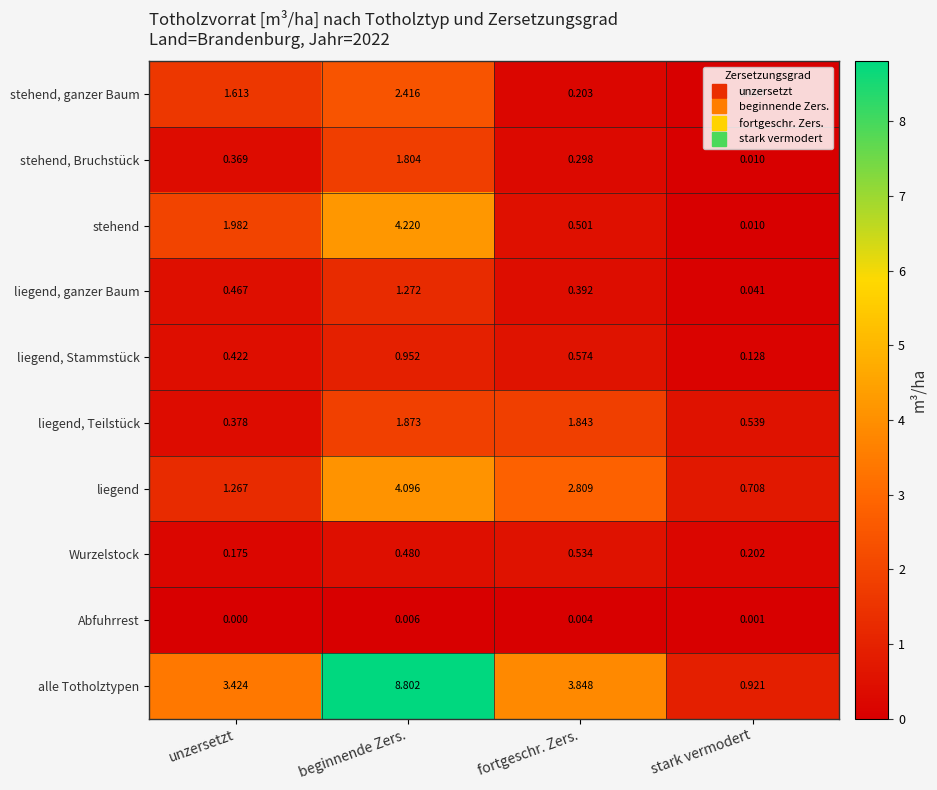

At which category is the sum across all series the highest?

beginnende Zers.